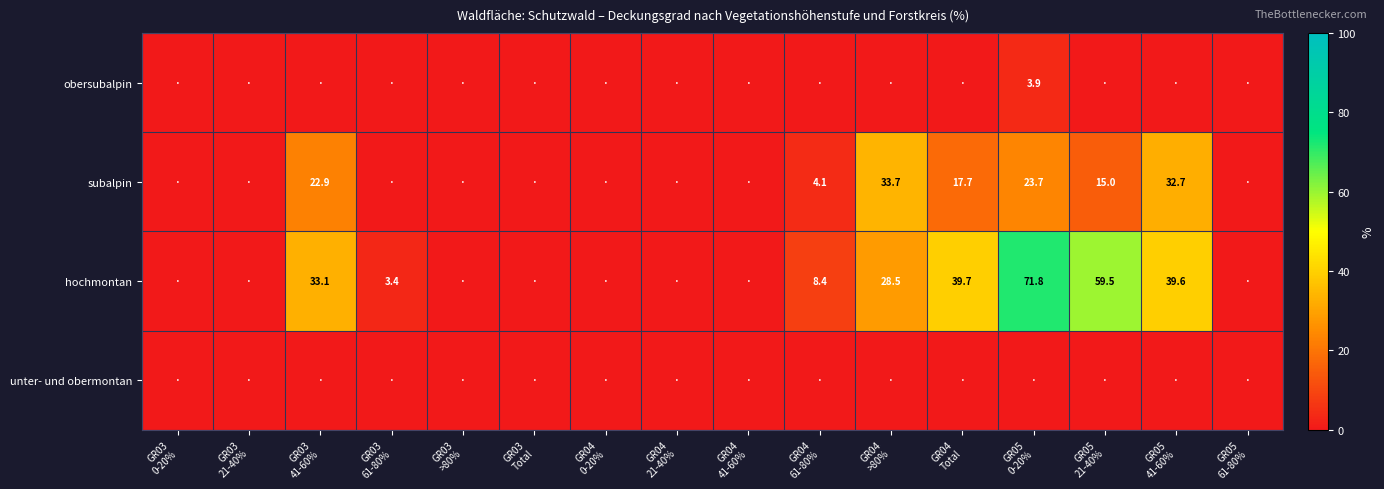

Is it true that subalpin equals 1.2 at GR04 61-80%?

False